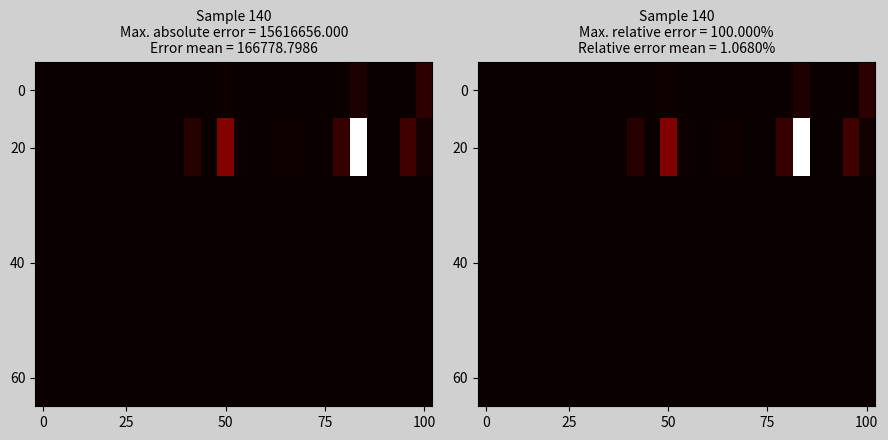

Count the number of categories in the chart.

24